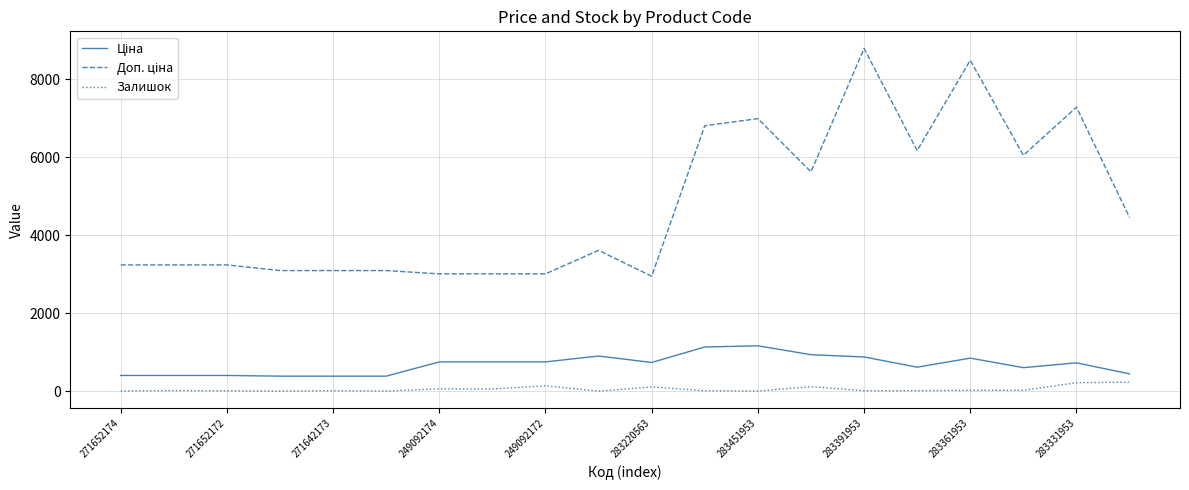

What is the maximum value shown in the chart?

8794.5